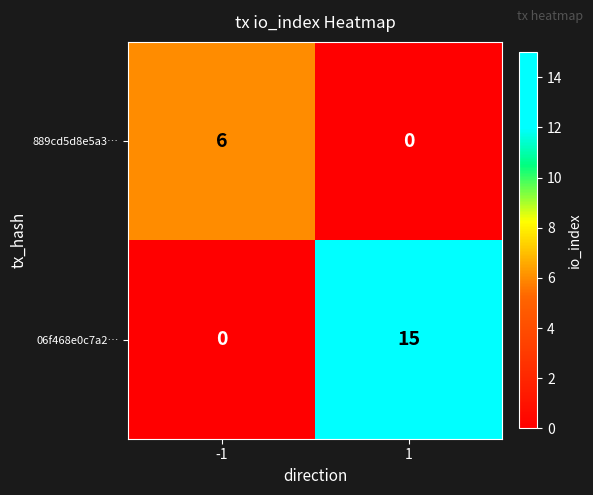

What is the spread (max minus min) of values at -1?

6